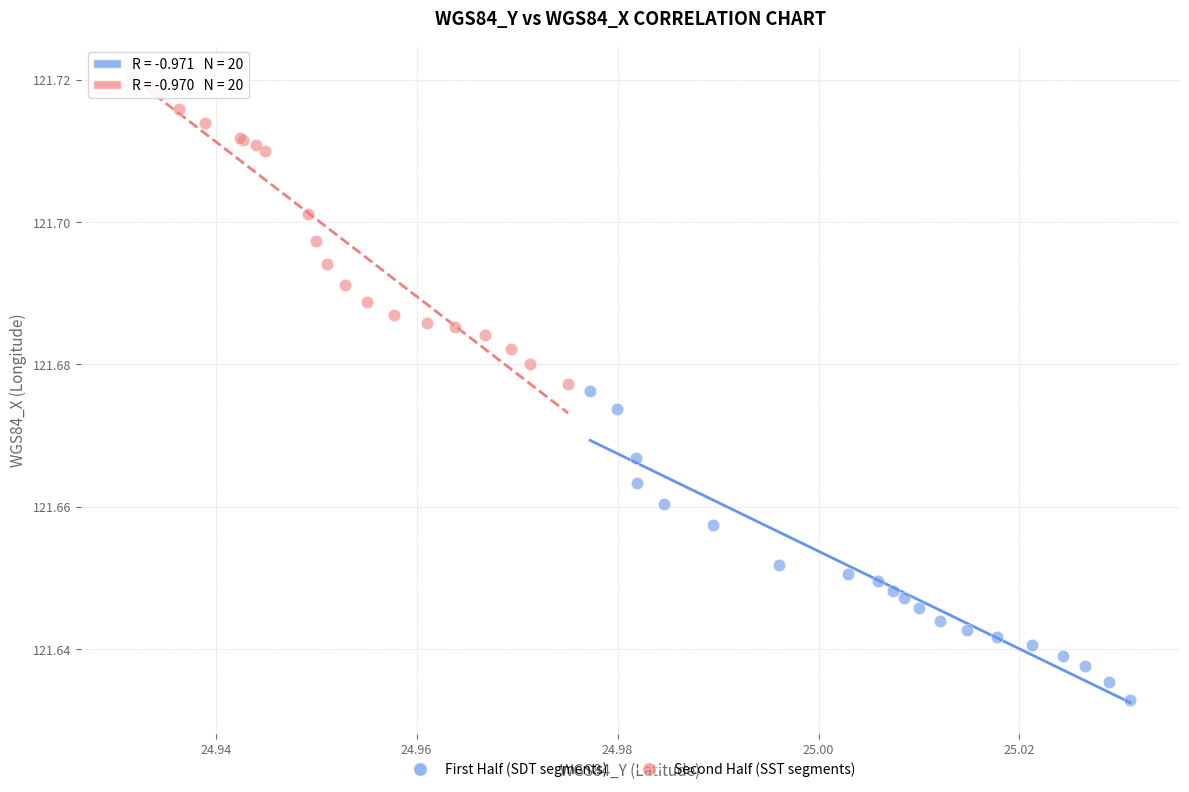

Which series contains the highest Y value?

Second Half (SST segments)